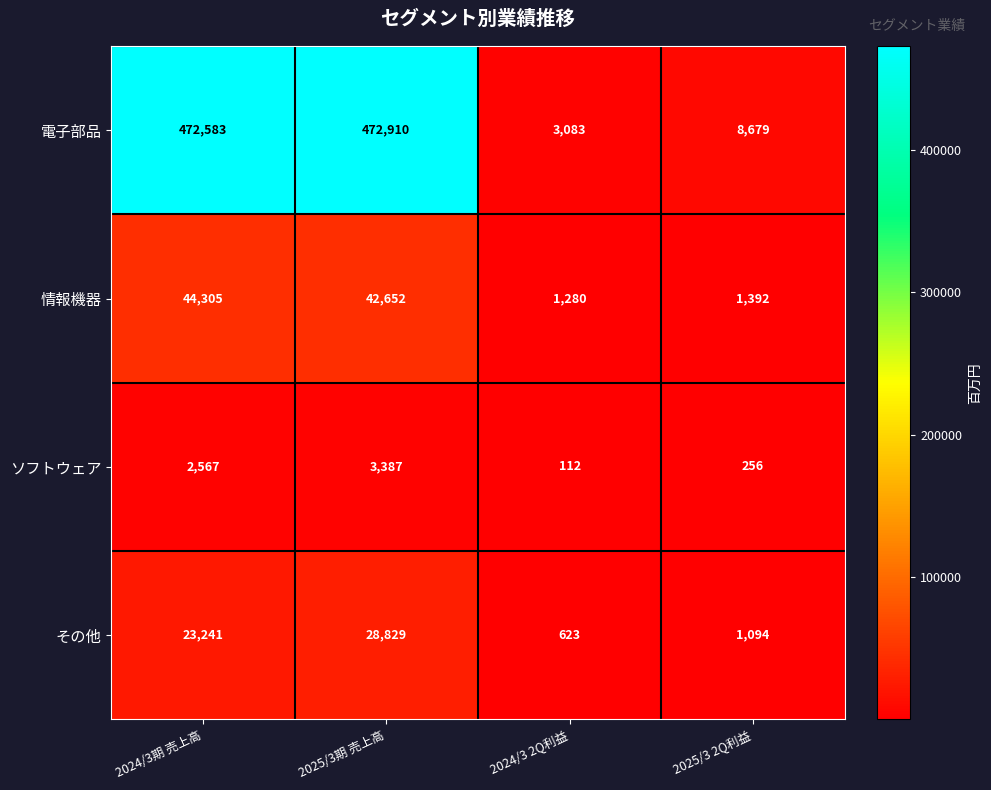

How many categories are shown in the chart?

4